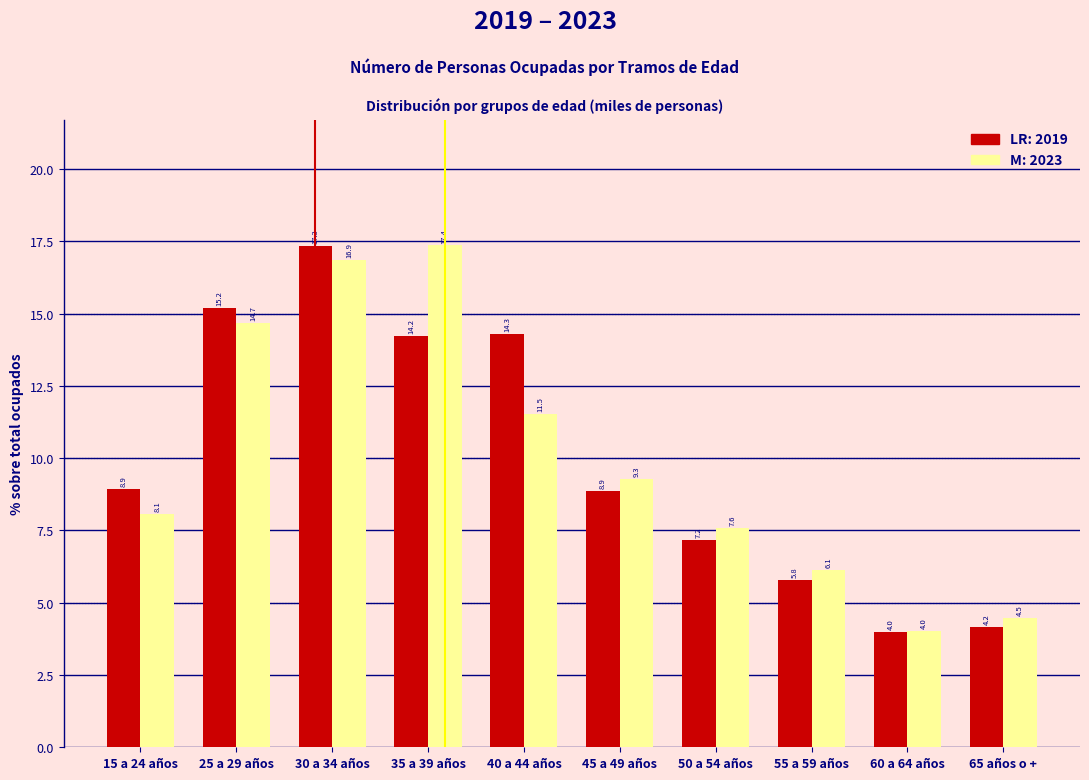

Reading left to right, extract all data points from this chart.

2019: 15 a 24 años=8.9	25 a 29 años=15.2	30 a 34 años=17.3	35 a 39 años=14.2	40 a 44 años=14.3	45 a 49 años=8.9	50 a 54 años=7.2	55 a 59 años=5.8	60 a 64 años=4.0	65 años o +=4.2
2023: 15 a 24 años=8.1	25 a 29 años=14.7	30 a 34 años=16.9	35 a 39 años=17.4	40 a 44 años=11.5	45 a 49 años=9.3	50 a 54 años=7.6	55 a 59 años=6.1	60 a 64 años=4.0	65 años o +=4.5